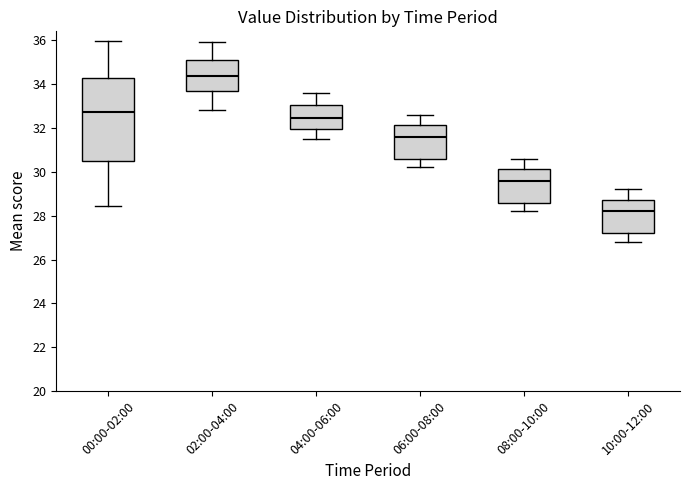

Where does the lower whisker of the box for 10:00-12:00 end on the y-axis? The values are not printed on the chart, so give them approximately, as read against the axis.

26.8